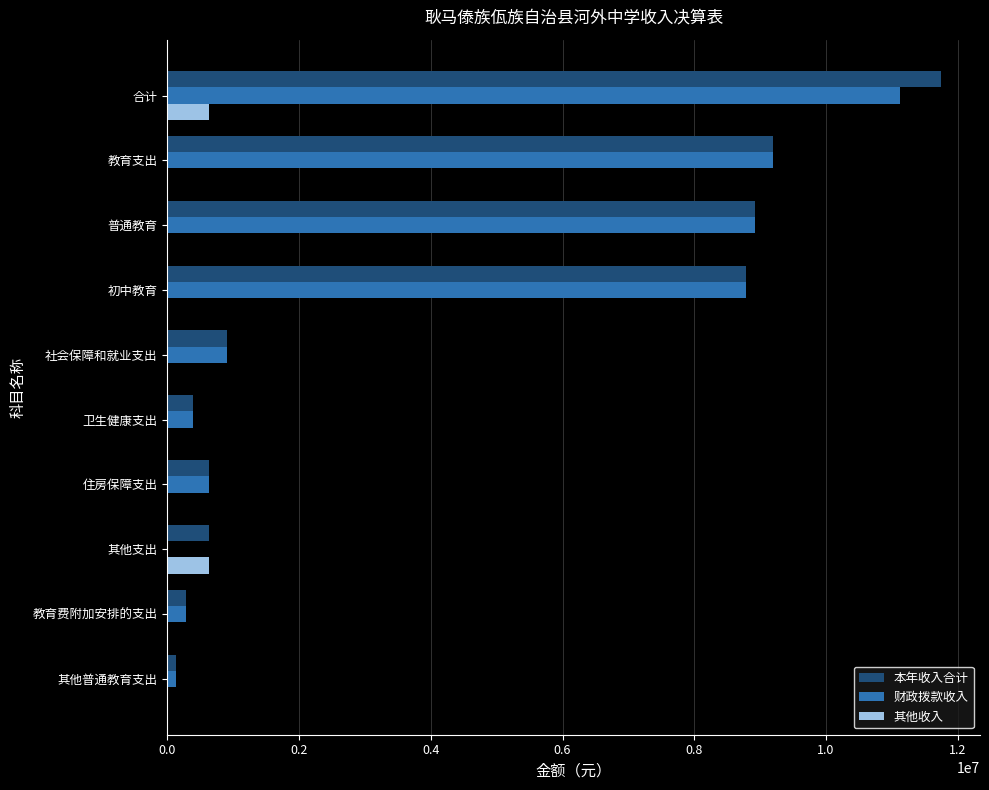

Is the value of 其他收入 at 普通教育 greater than the value of 财政拨款收入 at 社会保障和就业支出?

No